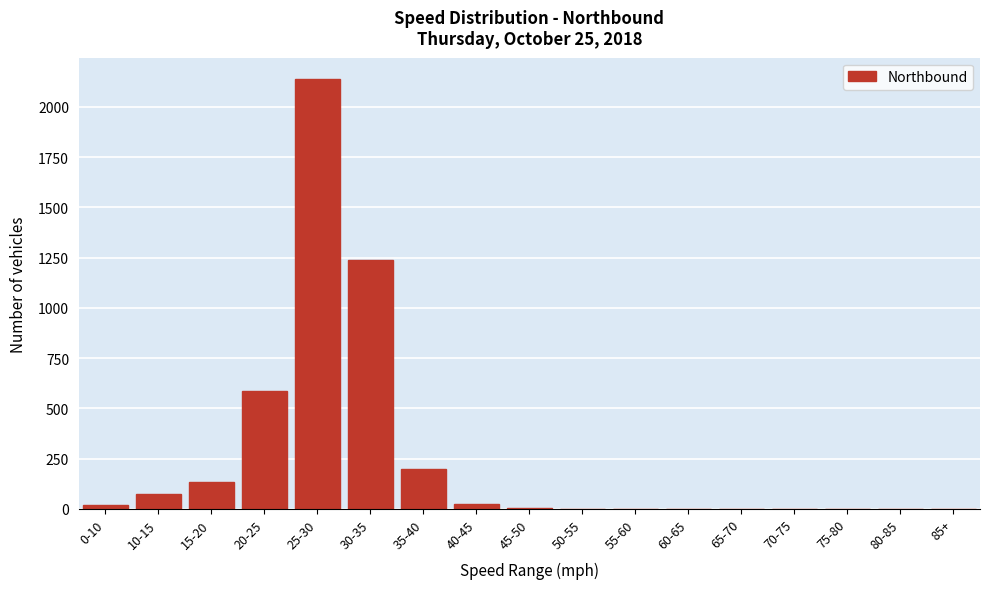

What is the greatest value displayed?

2138